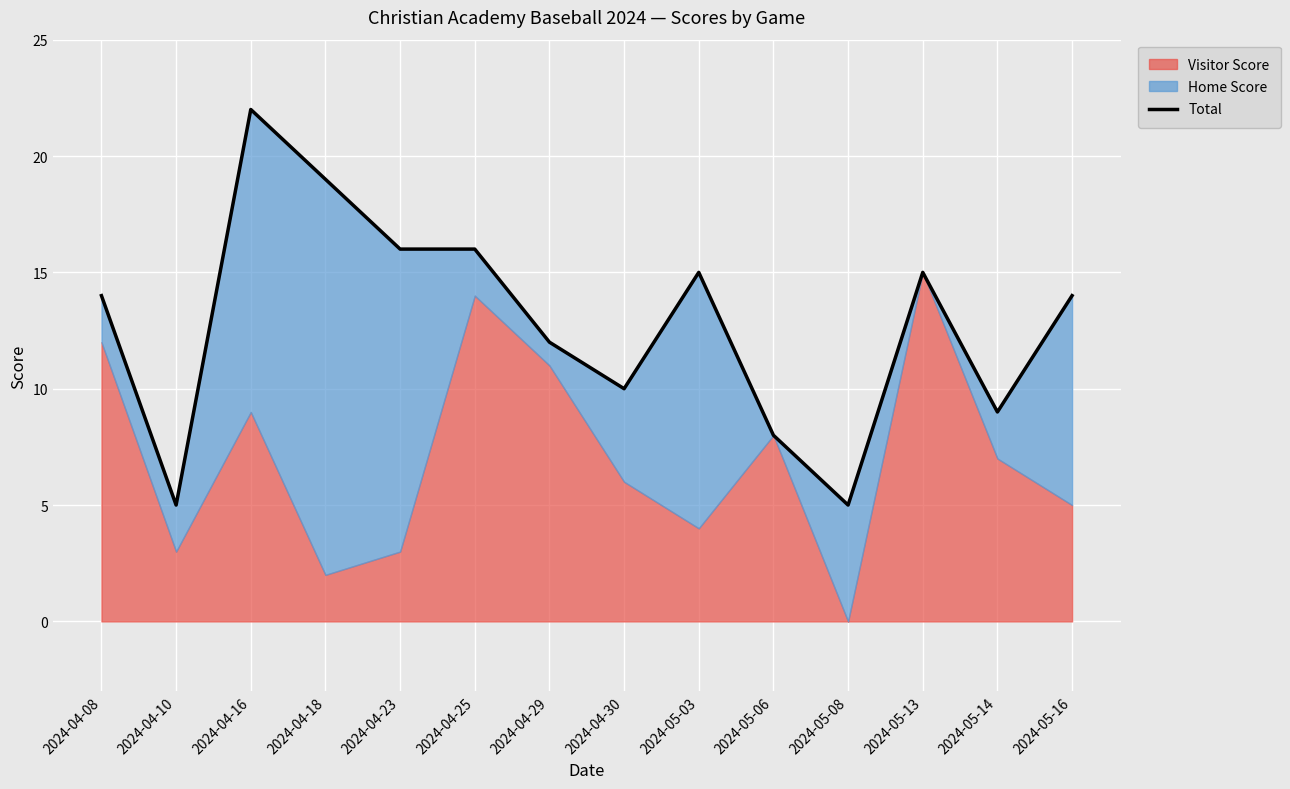

The value at 2024-04-18 is 19. True or false?

True